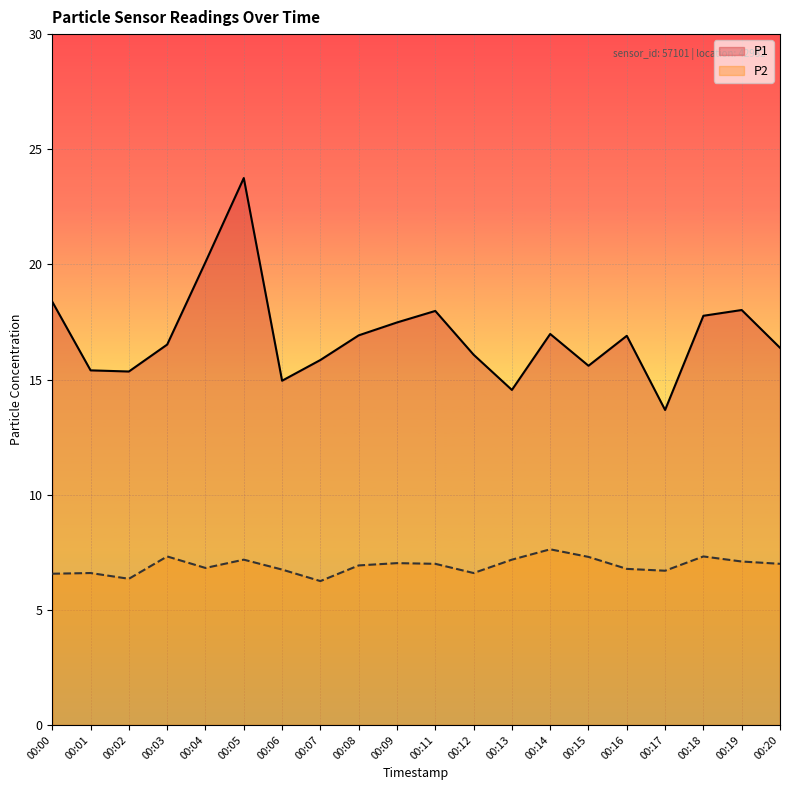

How many interior local valleys does the P2 series have?

5